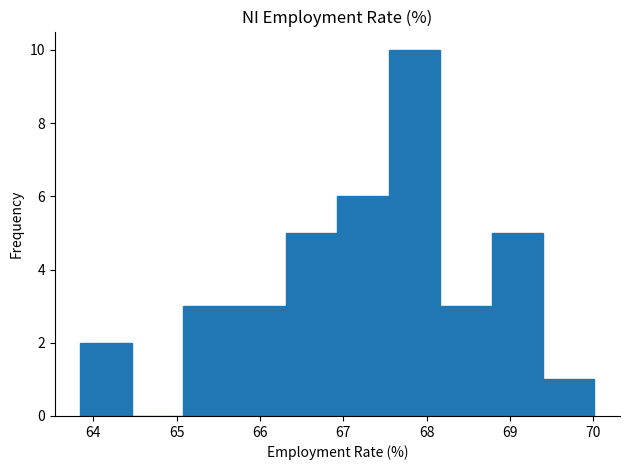

Reading left to right, list every bar in this chart as the range it spans on the x-axis followed by its height. Neither the bar edges nor the heights are printed on the chart, so give them approximately, as read against the axes.

63.8 to 64.5: 2
64.5 to 65.1: 0
65.1 to 65.7: 3
65.7 to 66.3: 3
66.3 to 66.9: 5
66.9 to 67.5: 6
67.5 to 68.2: 10
68.2 to 68.8: 3
68.8 to 69.4: 5
69.4 to 70.0: 1